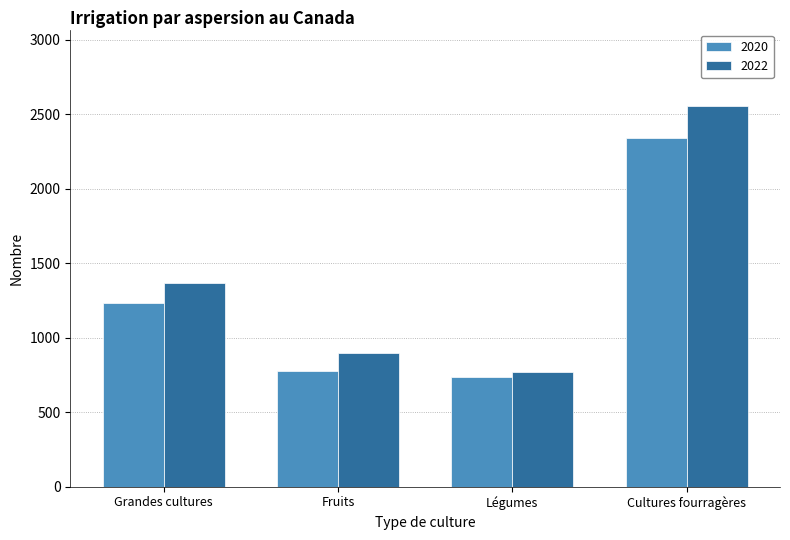

Between Légumes and Cultures fourragères, which series saw the biggest shift?

2022